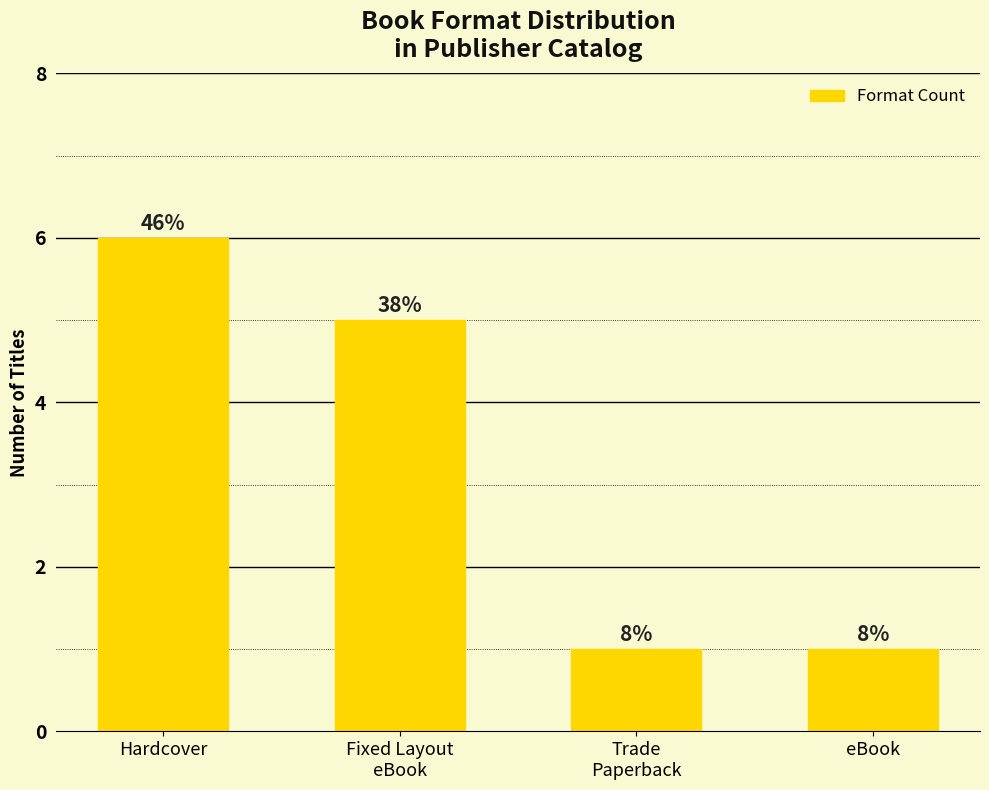

The chart shows a value of 1 at eBook. True or false?

True